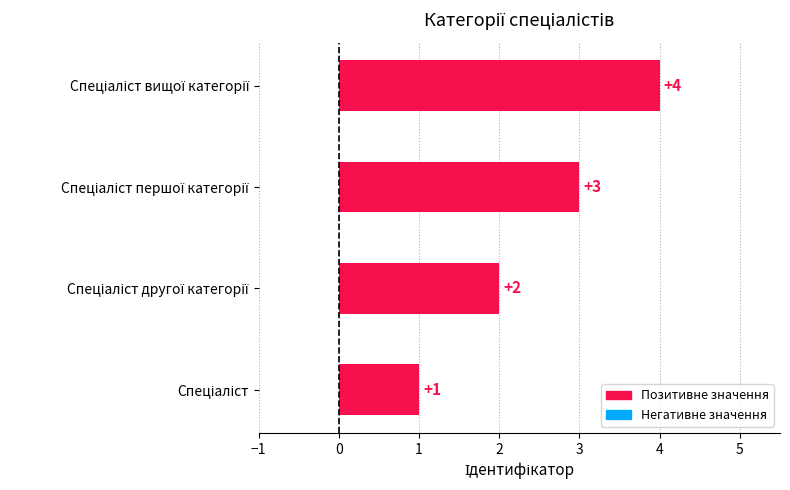

What is the sum of all values?

10